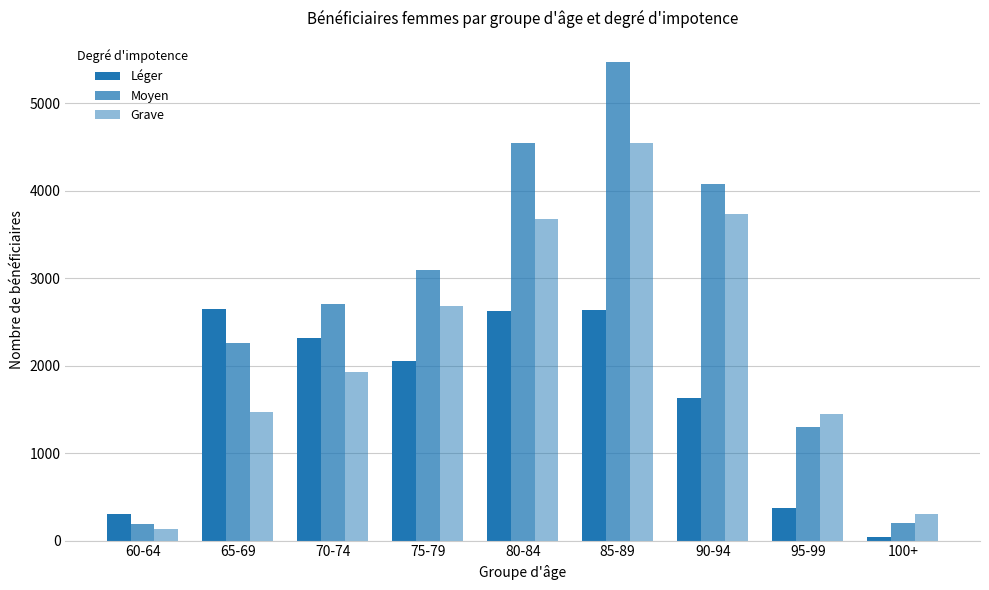

What is the spread (max minus min) of values at 90-94?

2447